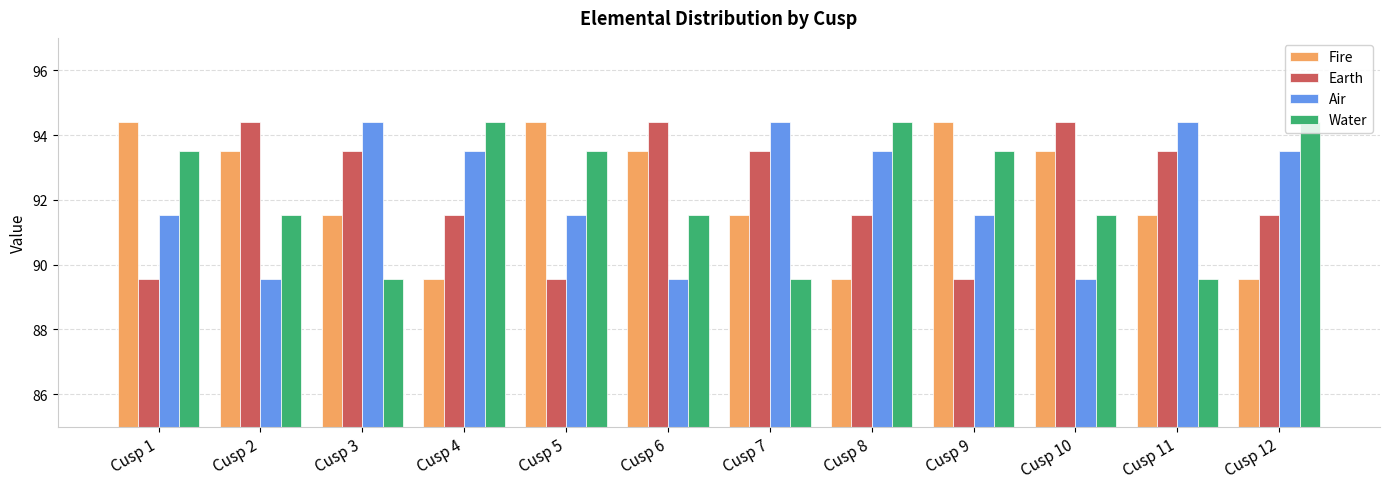

What is the value of the Air bar at the 2nd from the left?

89.5